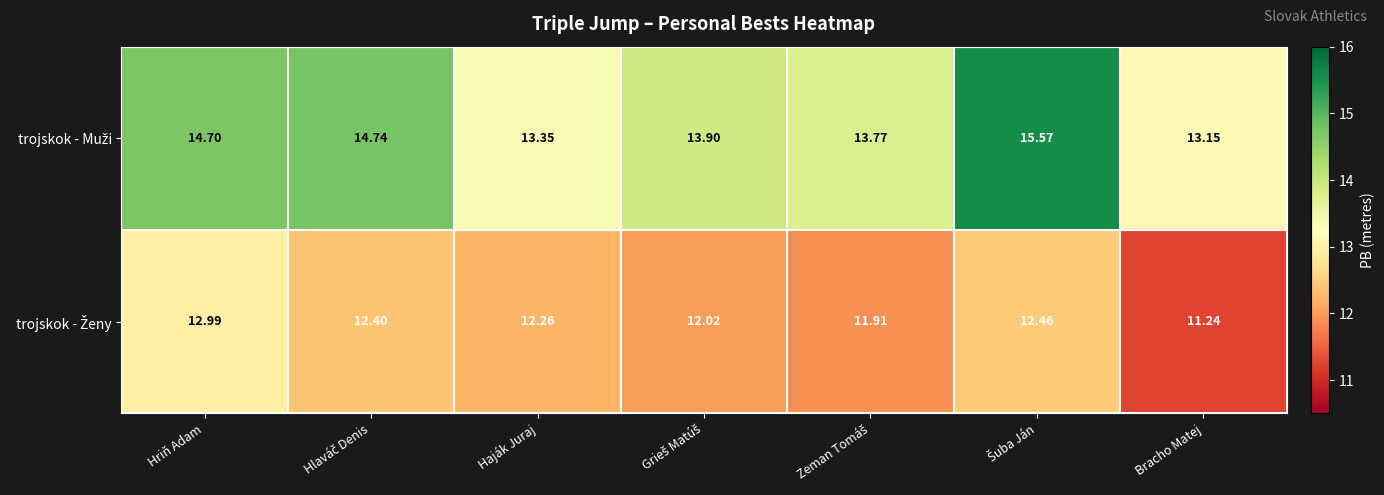

Which category has the lowest value across all series?

Bracho Matej